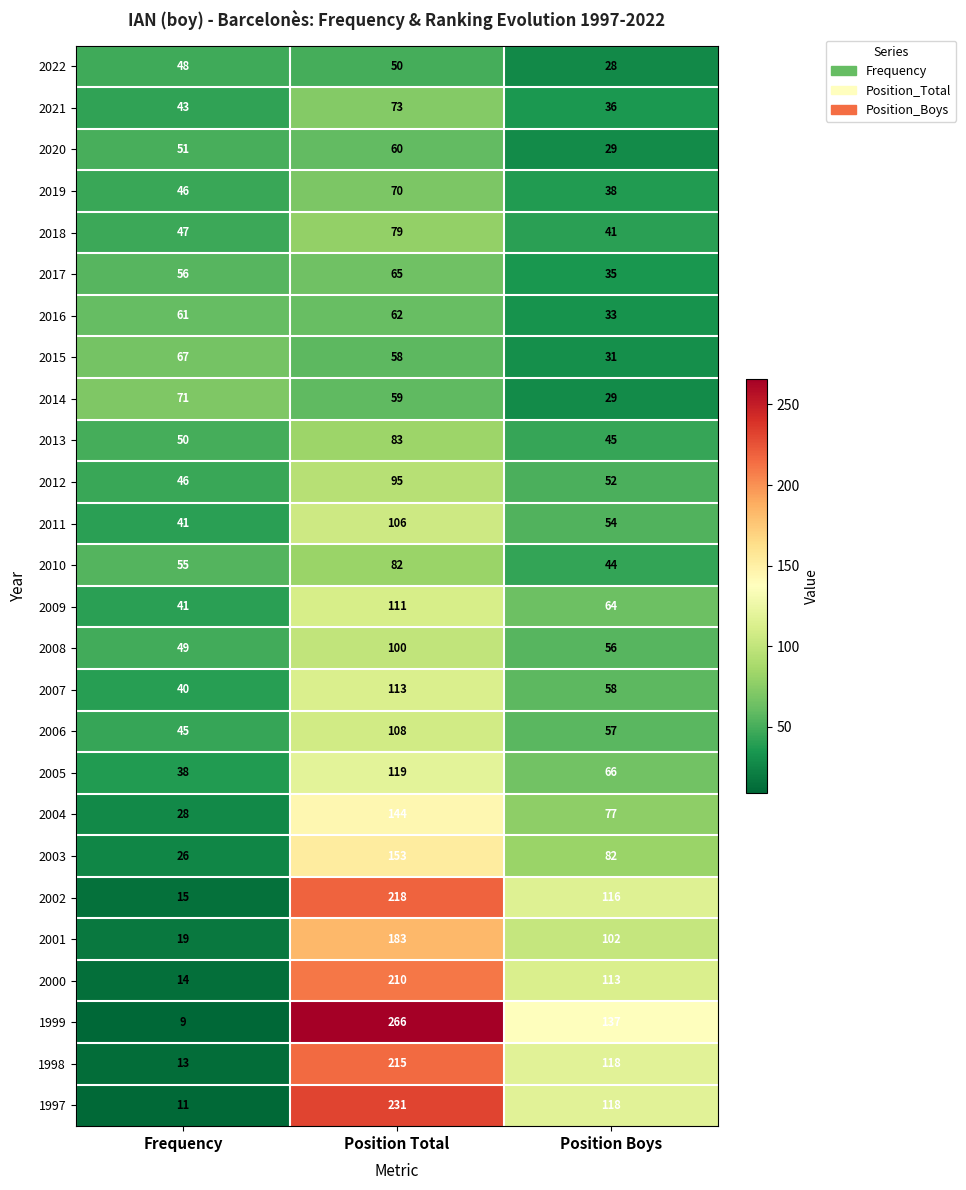

At which label is 2013 closest to 64?

Frequency